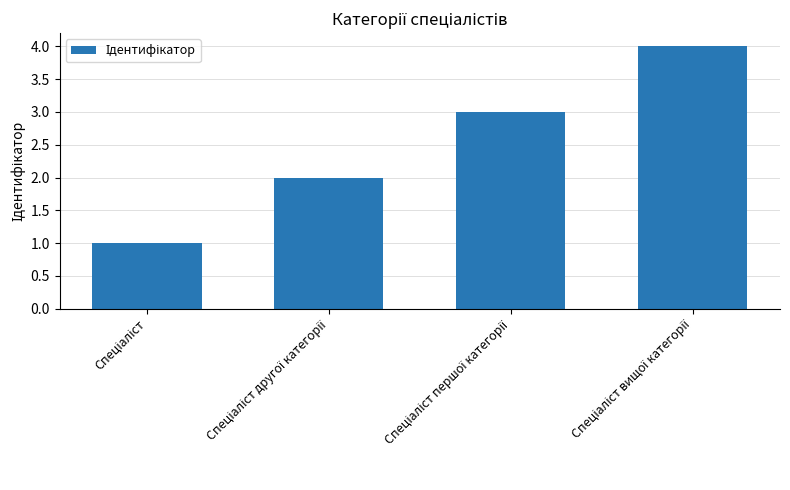

What is the greatest value displayed?

4